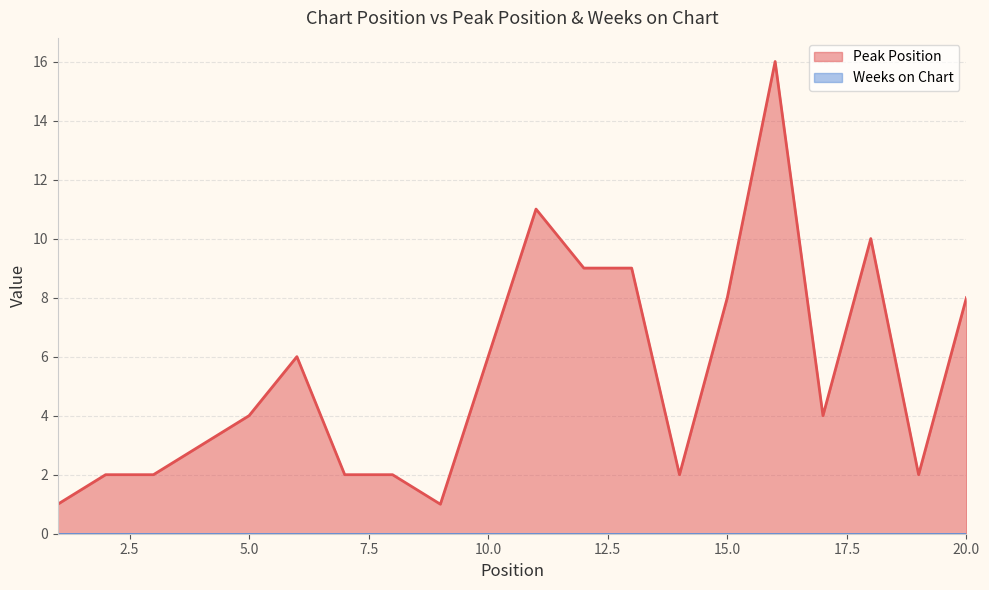

At which category does the data reach its first local peak?

6